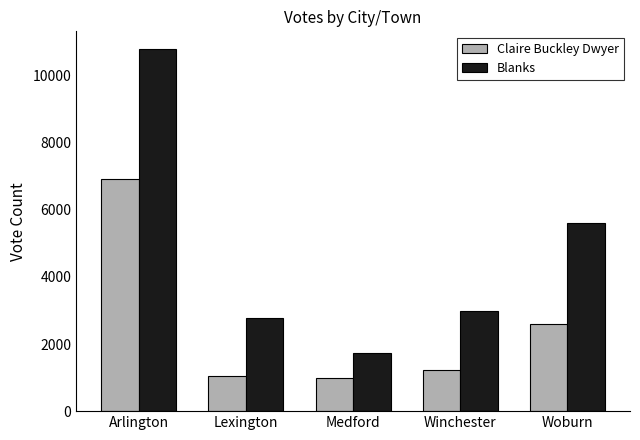

What position from the left is Medford?

3